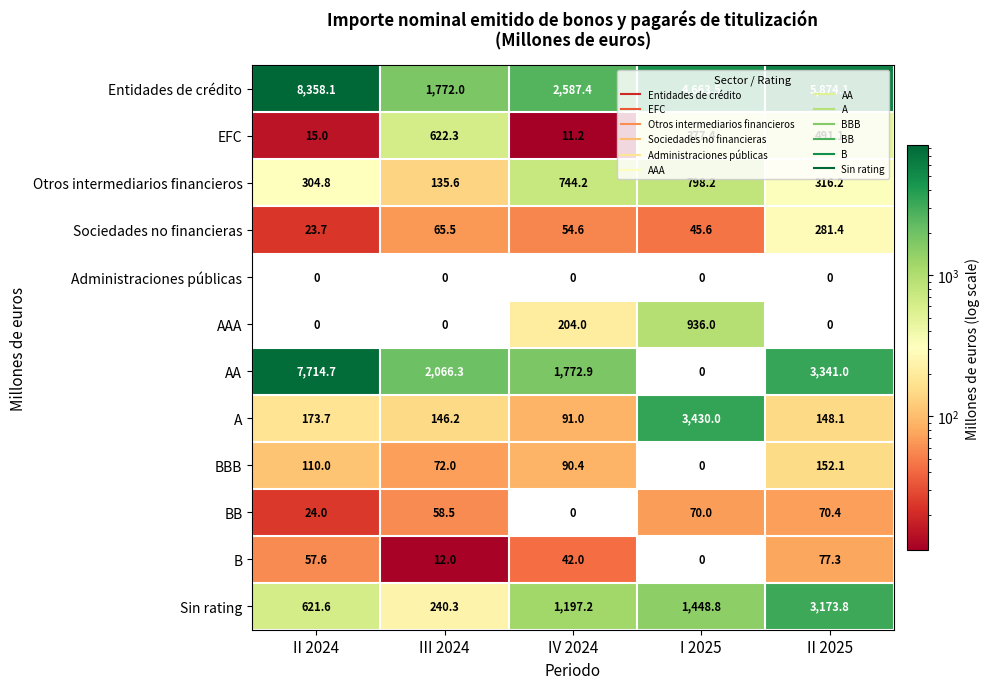

The value of BB at I 2025 is 70.0. True or false?

True